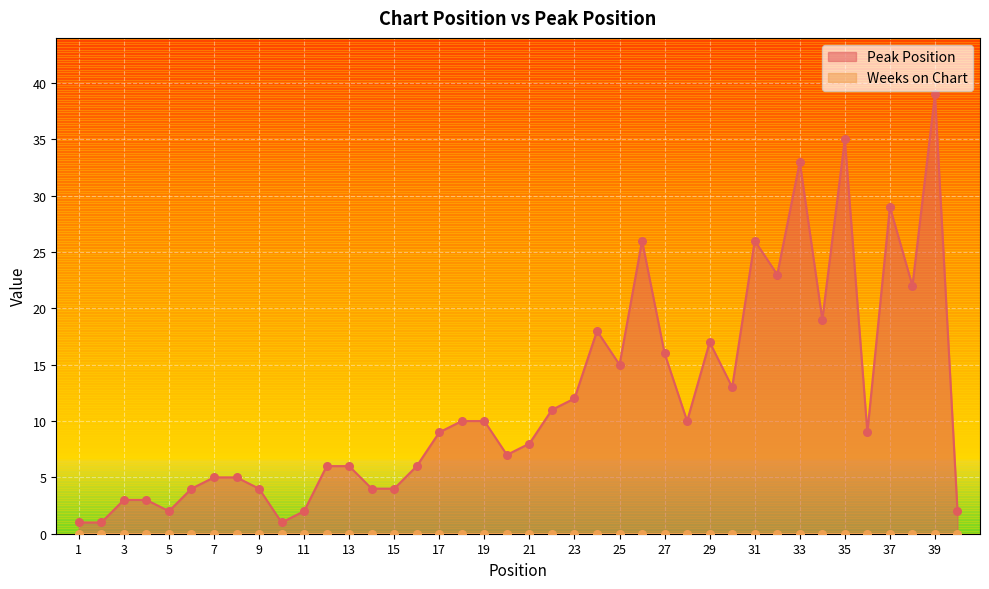

Between 26 and 31, which is larger?

26